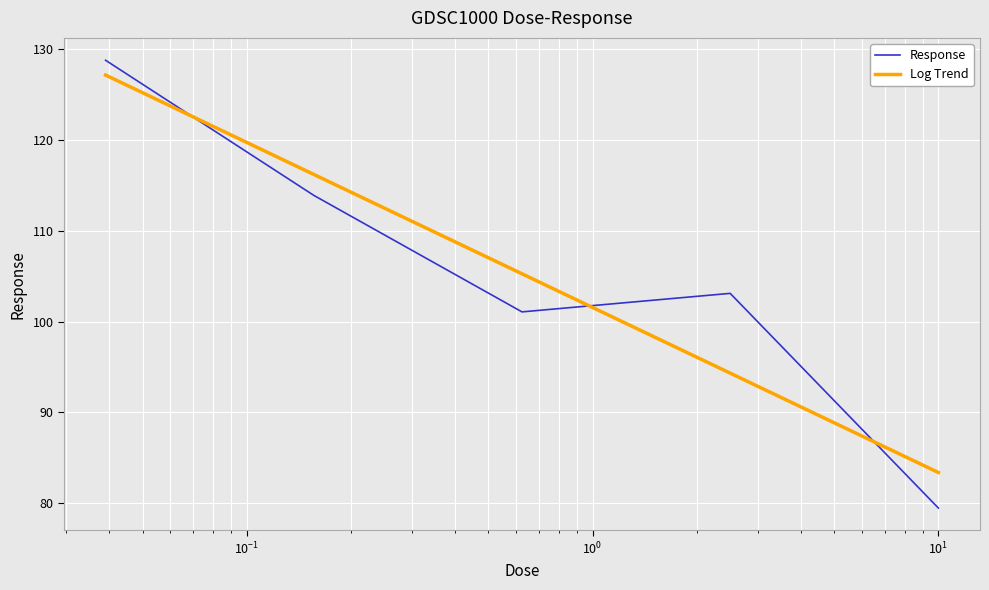

What is the difference between the maximum and minimum values?

49.3